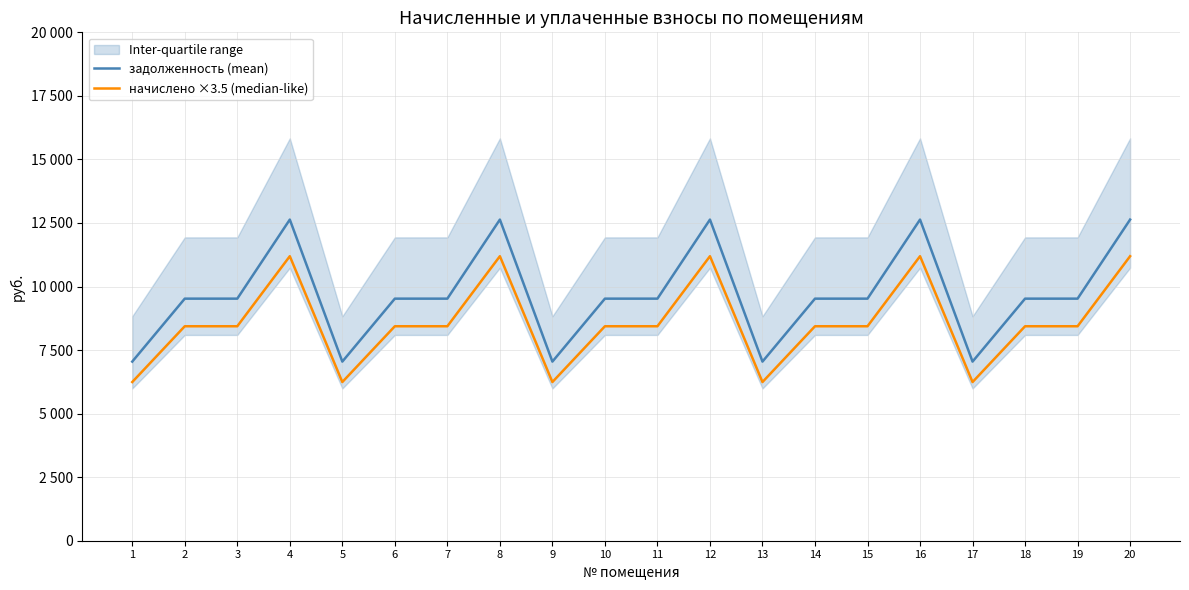

What is the total value across all series at 20?

23826.2